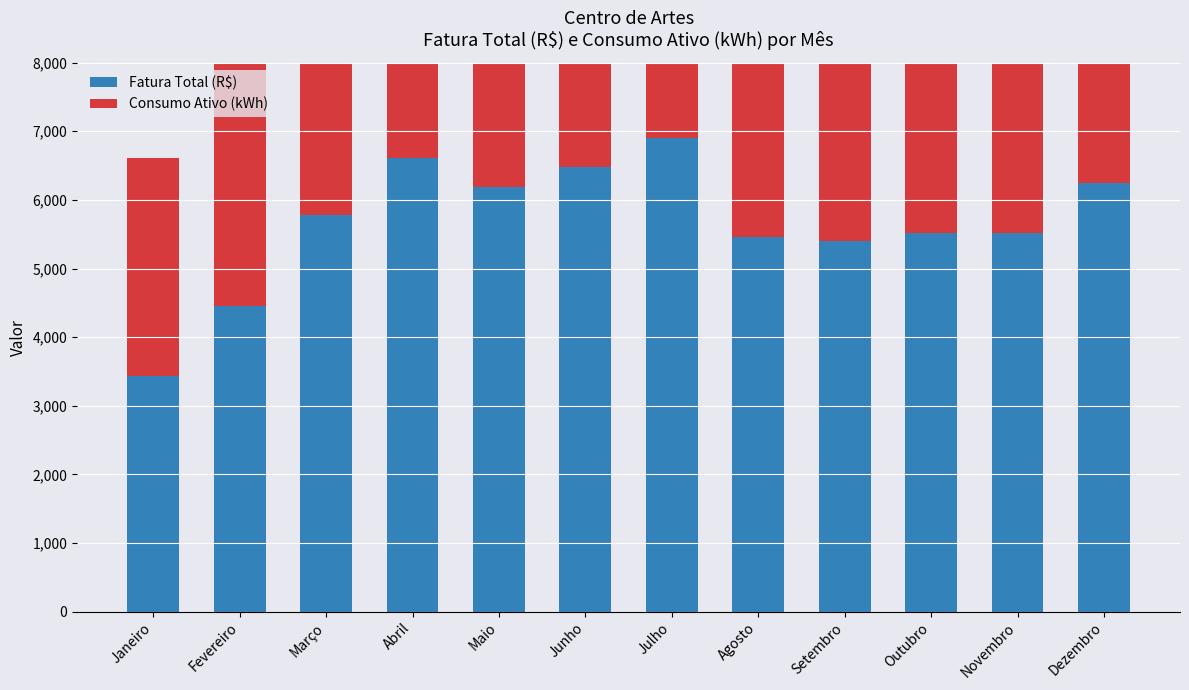

How many groups of bars are there?

12